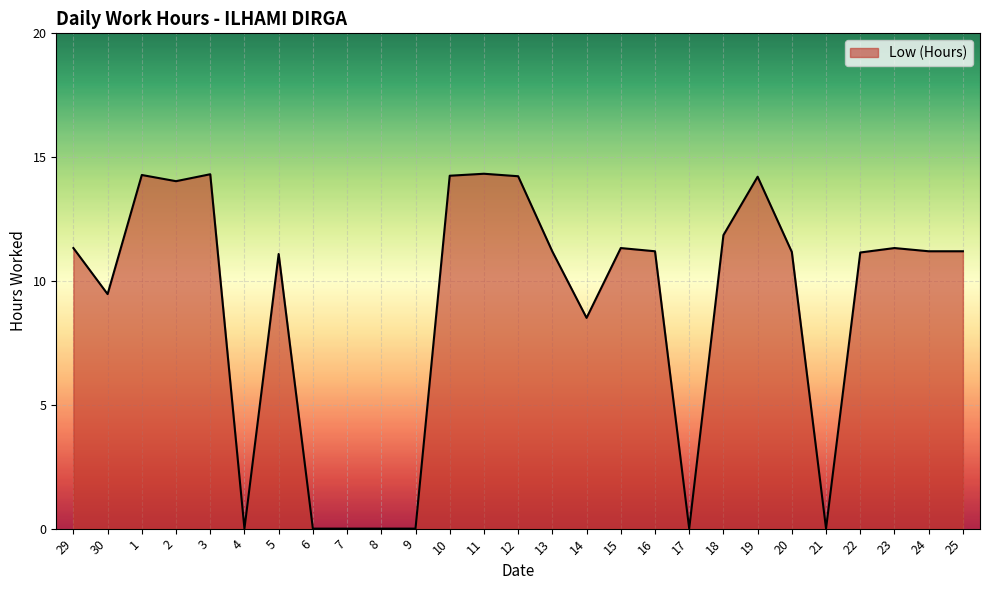

What is the difference between the maximum and minimum values?

14.3